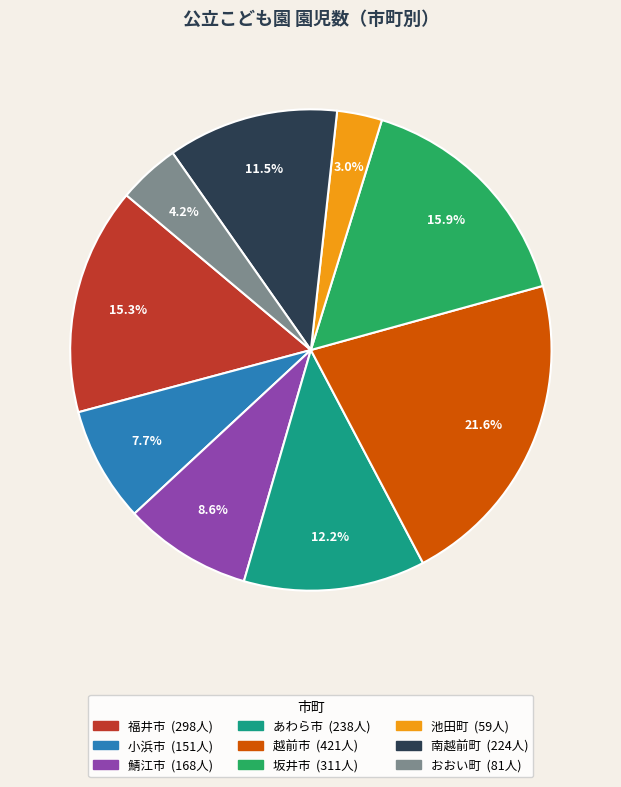

True or false: 池田町 accounts for 3% of the total.

True